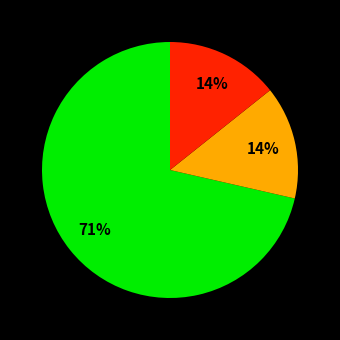

To the nearest percent, what is the average slice percentage?

33%